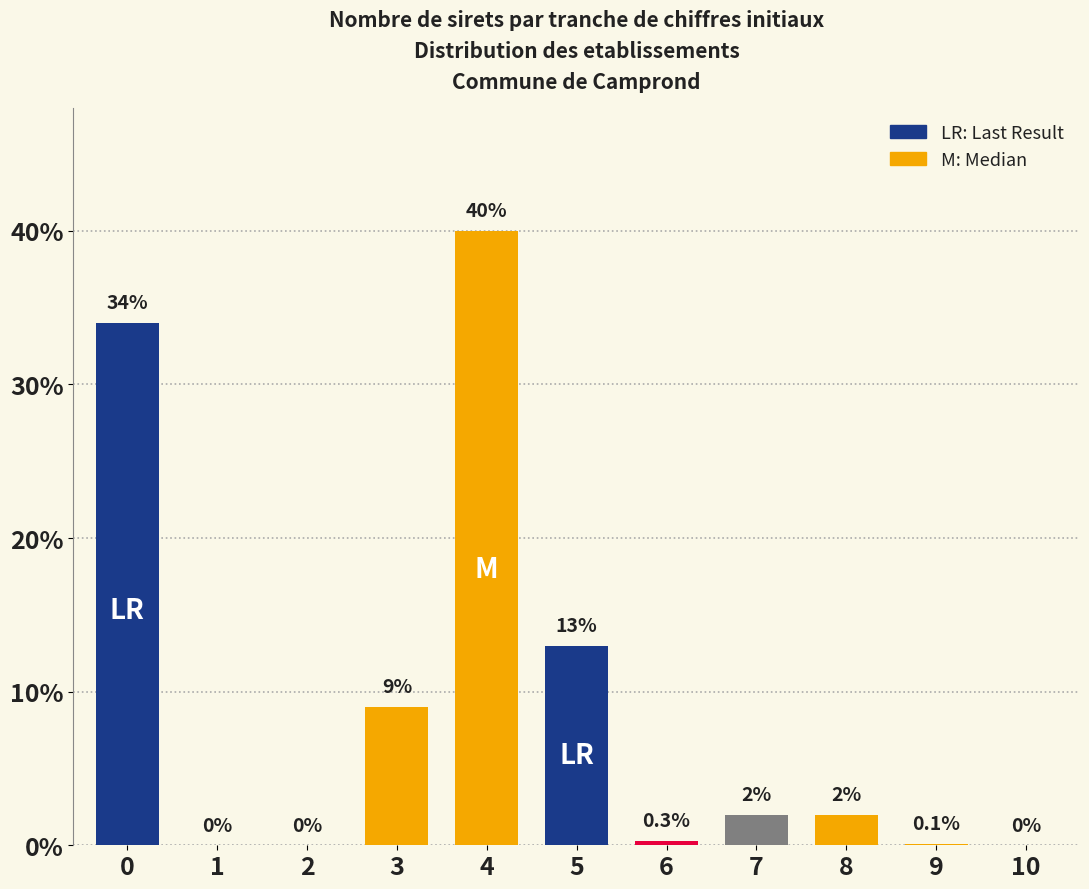

Reading left to right, list all the values displayed in this chart.

0=34.0	1=0.0	2=0.0	3=9.0	4=40.0	5=13.0	6=0.3	7=2.0	8=2.0	9=0.1	10=0.0